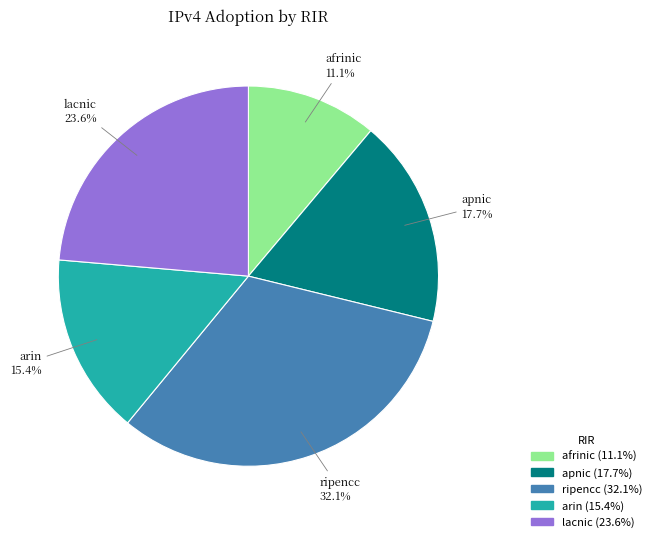

To the nearest percent, what is the difference between the afrinic and arin slice percentages?

4%